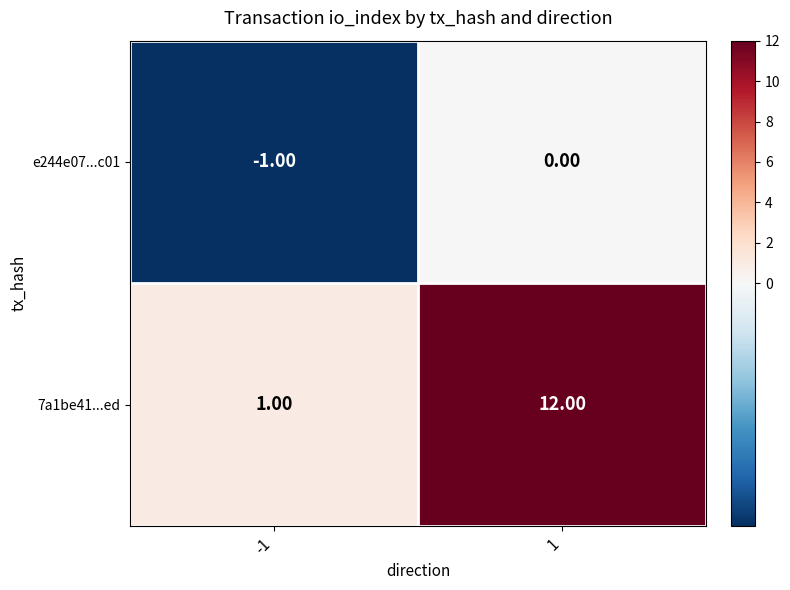

What is the spread (max minus min) of values at -1?

2